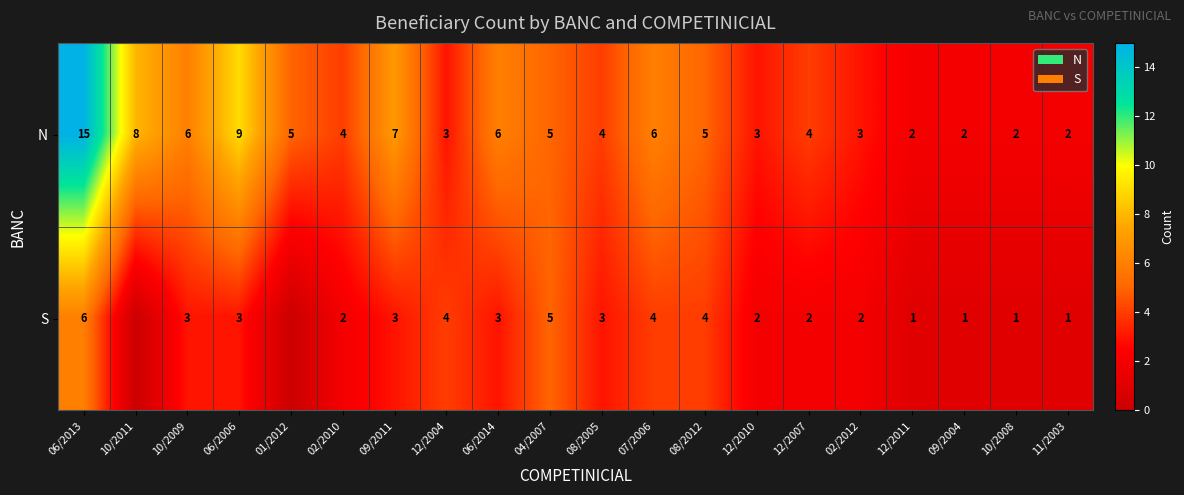

Rank the series at 08/2012 from highest to lowest value.

N, S